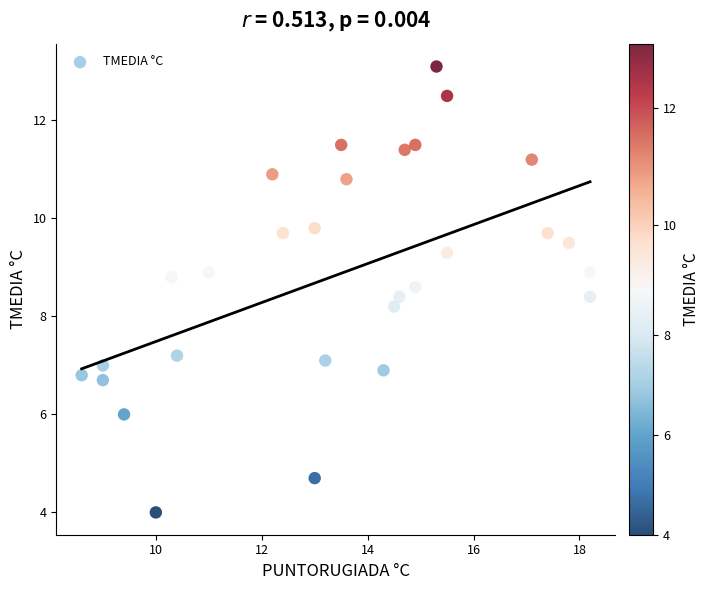

What Y value in the scatter plot is closest to 8?

8.2